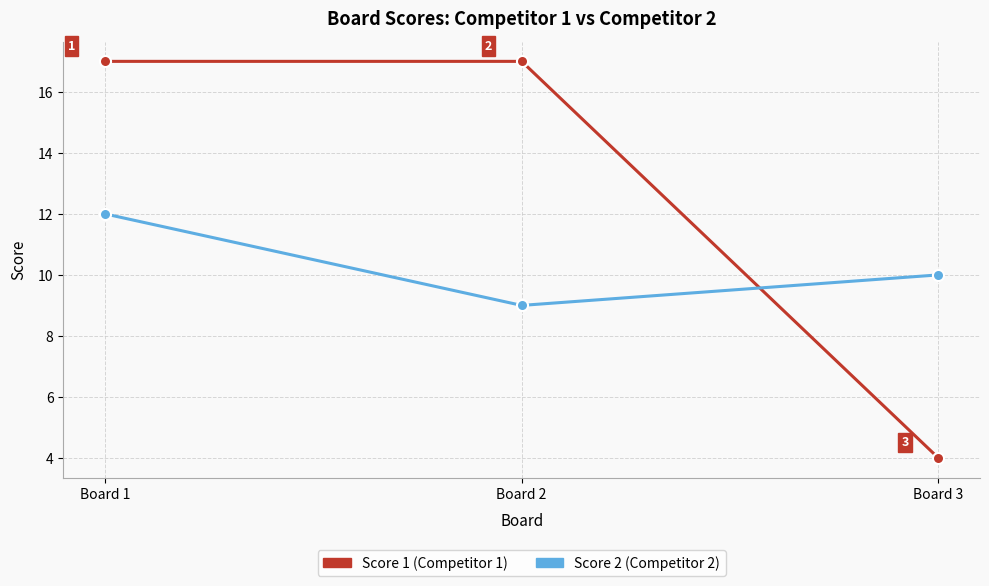

Reading left to right, transcribe all the data shown in this chart.

Score 1: Board 1=17	Board 2=17	Board 3=4
Score 2: Board 1=12	Board 2=9	Board 3=10